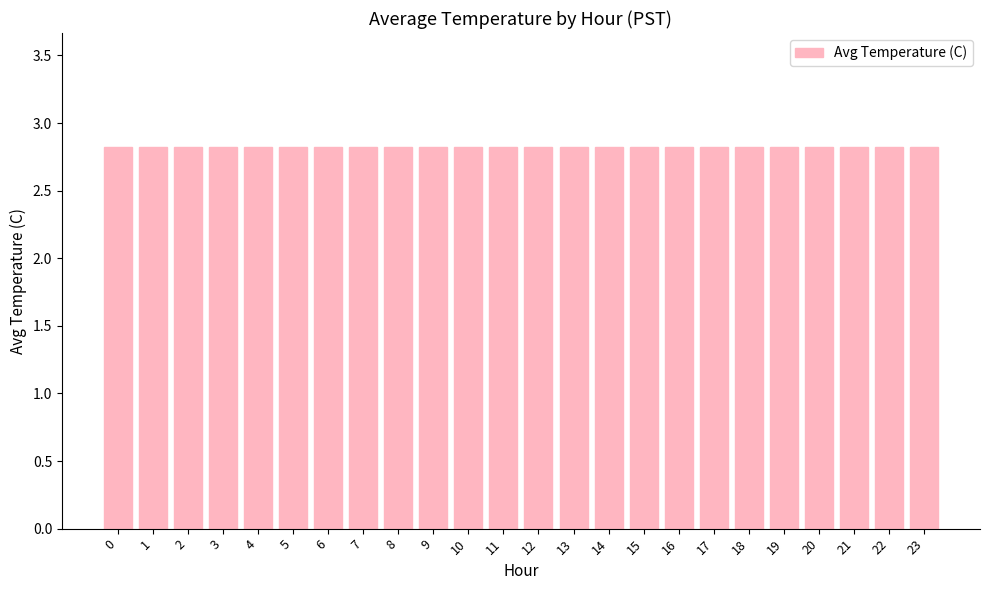

Between 20 and 9, which is larger?

20